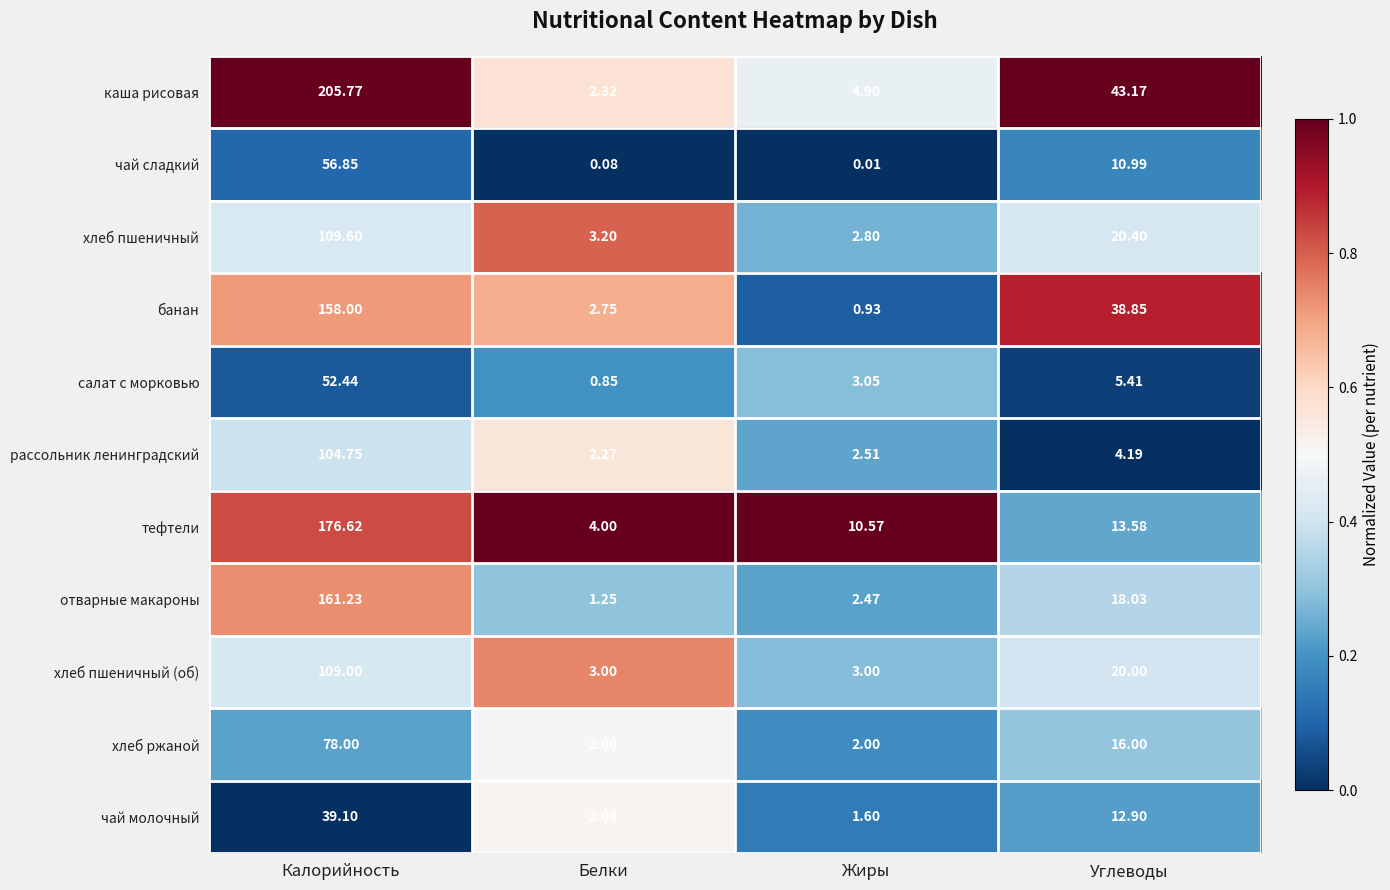

At which label is чай сладкий closest to 28?

Углеводы